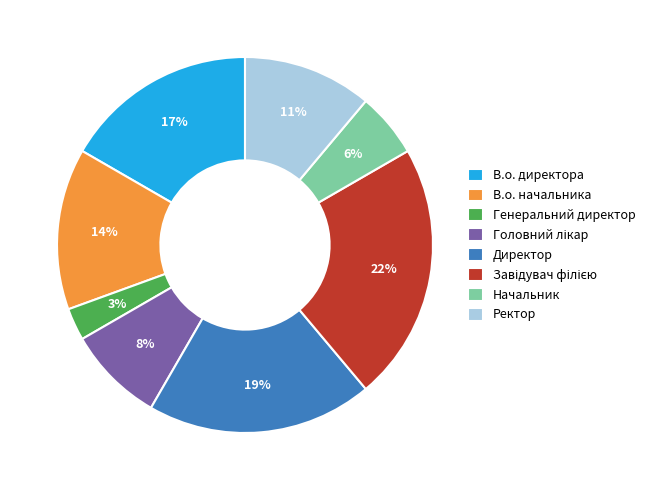

To the nearest percent, what is the difference between the В.о. директора and В.о. начальника slice percentages?

3%